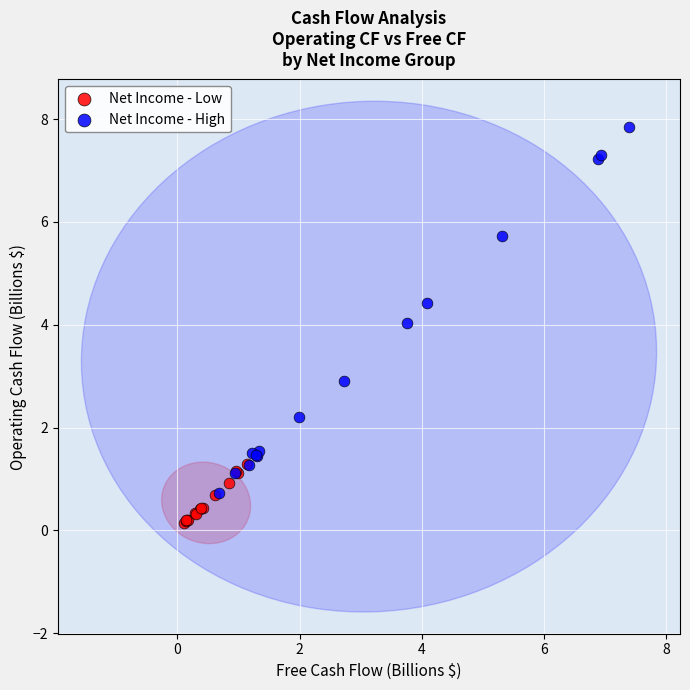

Which series has the largest Y range (max minus min)?

Net Income - High